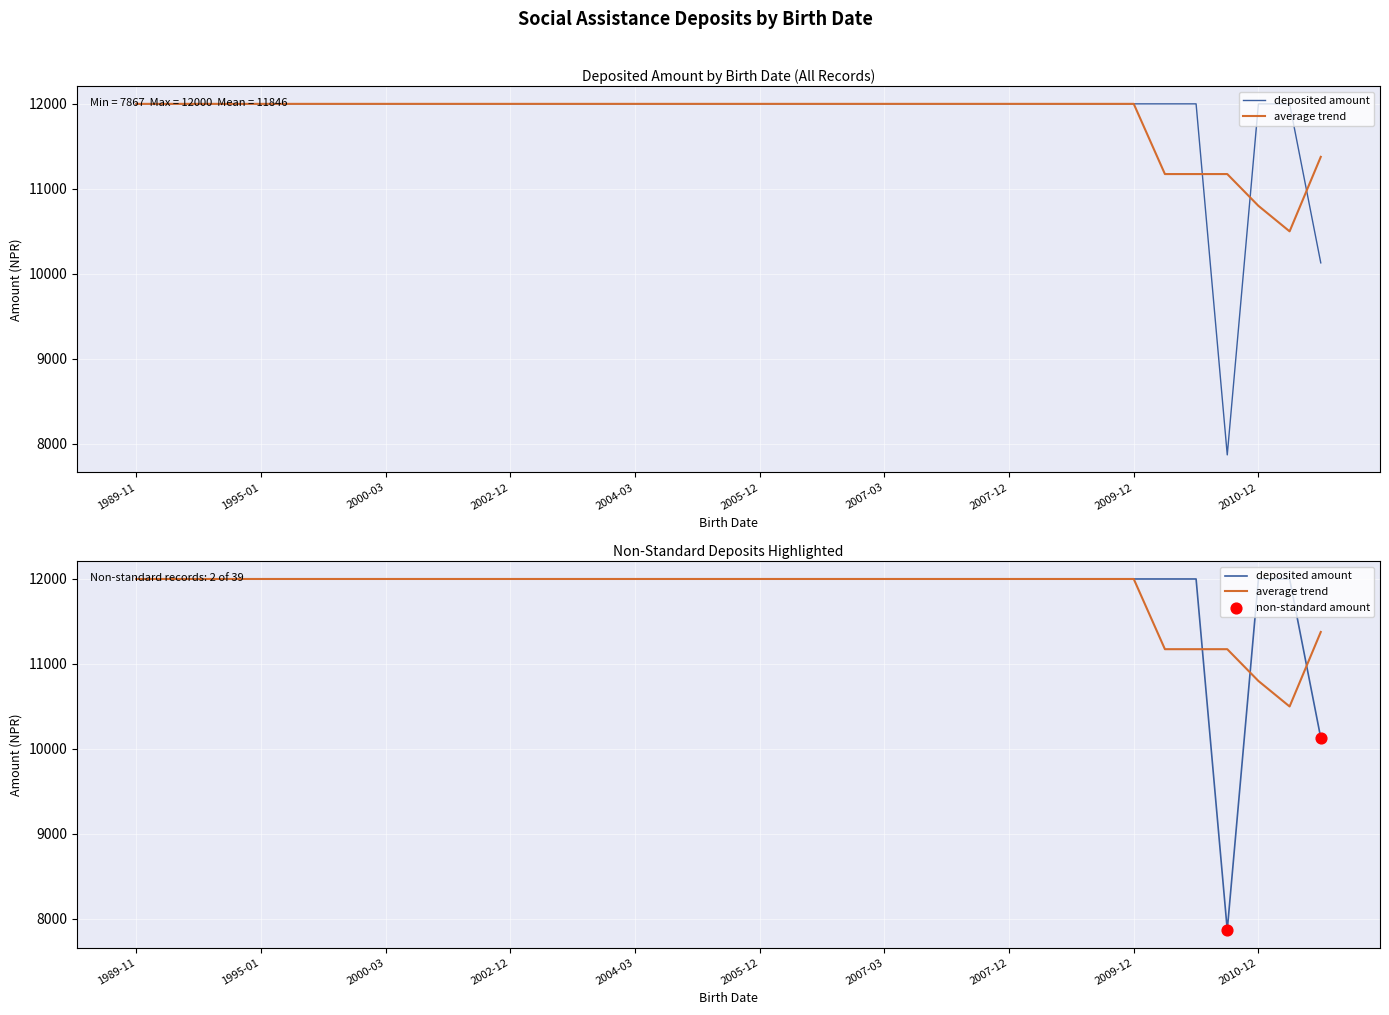

What is the total value across all series at 22?

24000